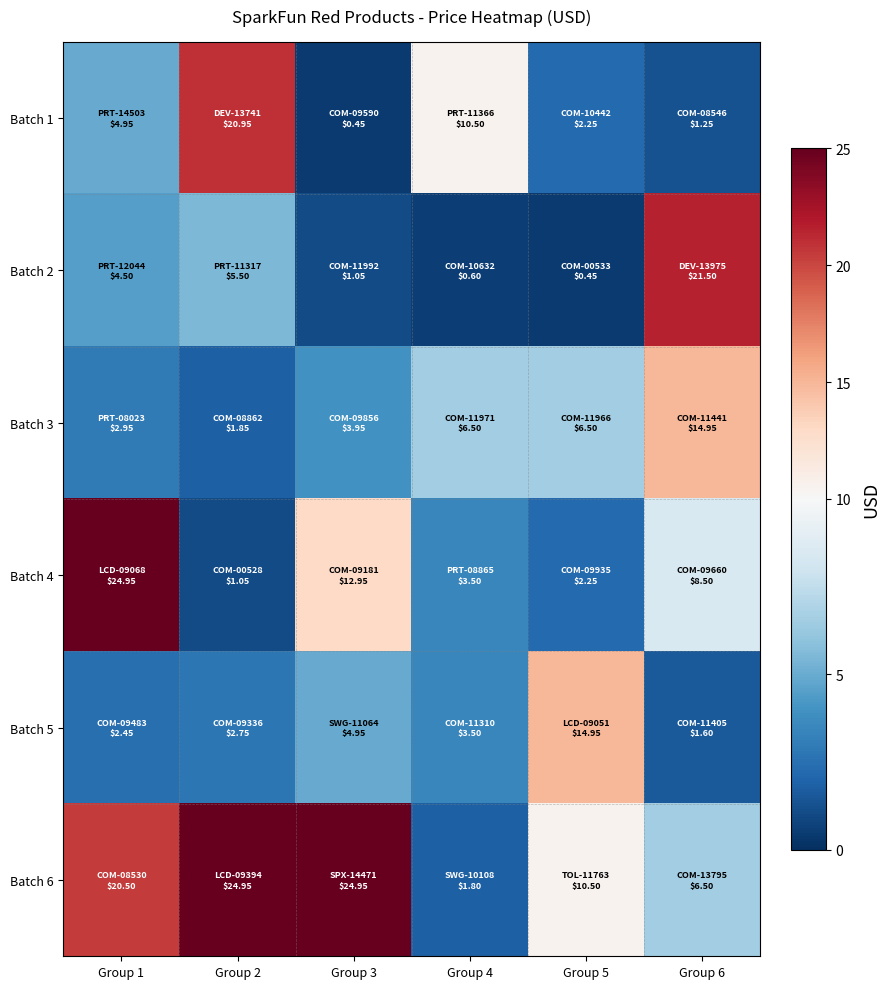

Reading left to right, extract all data points from this chart.

Batch 1: Group 1=5.0	Group 2=20.9	Group 3=0.5	Group 4=10.5	Group 5=2.2	Group 6=1.2
Batch 2: Group 1=4.5	Group 2=5.5	Group 3=1.1	Group 4=0.6	Group 5=0.5	Group 6=21.5
Batch 3: Group 1=3.0	Group 2=1.9	Group 3=4.0	Group 4=6.5	Group 5=6.5	Group 6=14.9
Batch 4: Group 1=24.9	Group 2=1.1	Group 3=12.9	Group 4=3.5	Group 5=2.2	Group 6=8.5
Batch 5: Group 1=2.5	Group 2=2.8	Group 3=5.0	Group 4=3.5	Group 5=14.9	Group 6=1.6
Batch 6: Group 1=20.5	Group 2=24.9	Group 3=24.9	Group 4=1.8	Group 5=10.5	Group 6=6.5